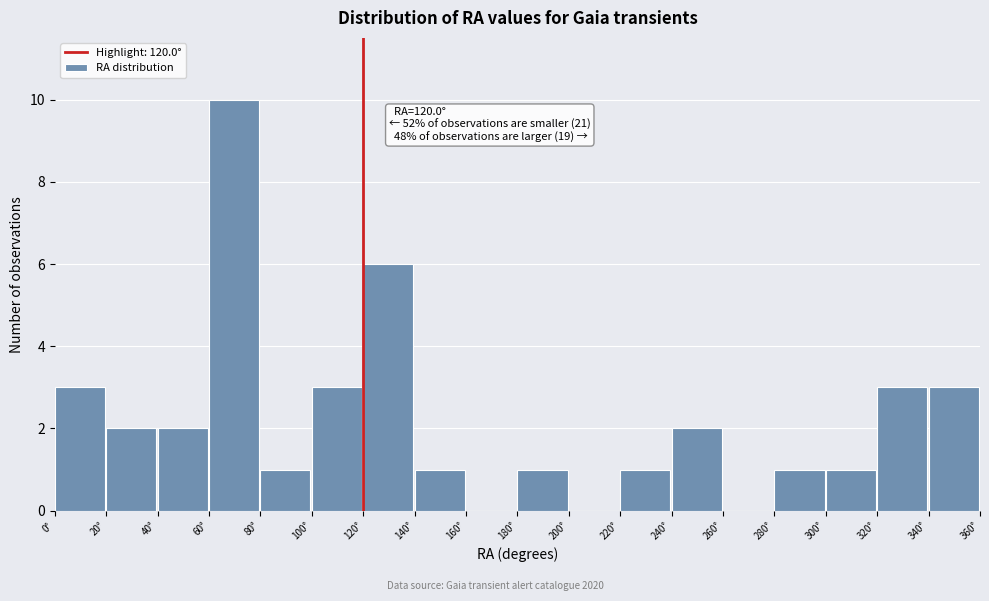

Which range on the x-axis has the tallest bar?

60 to 80